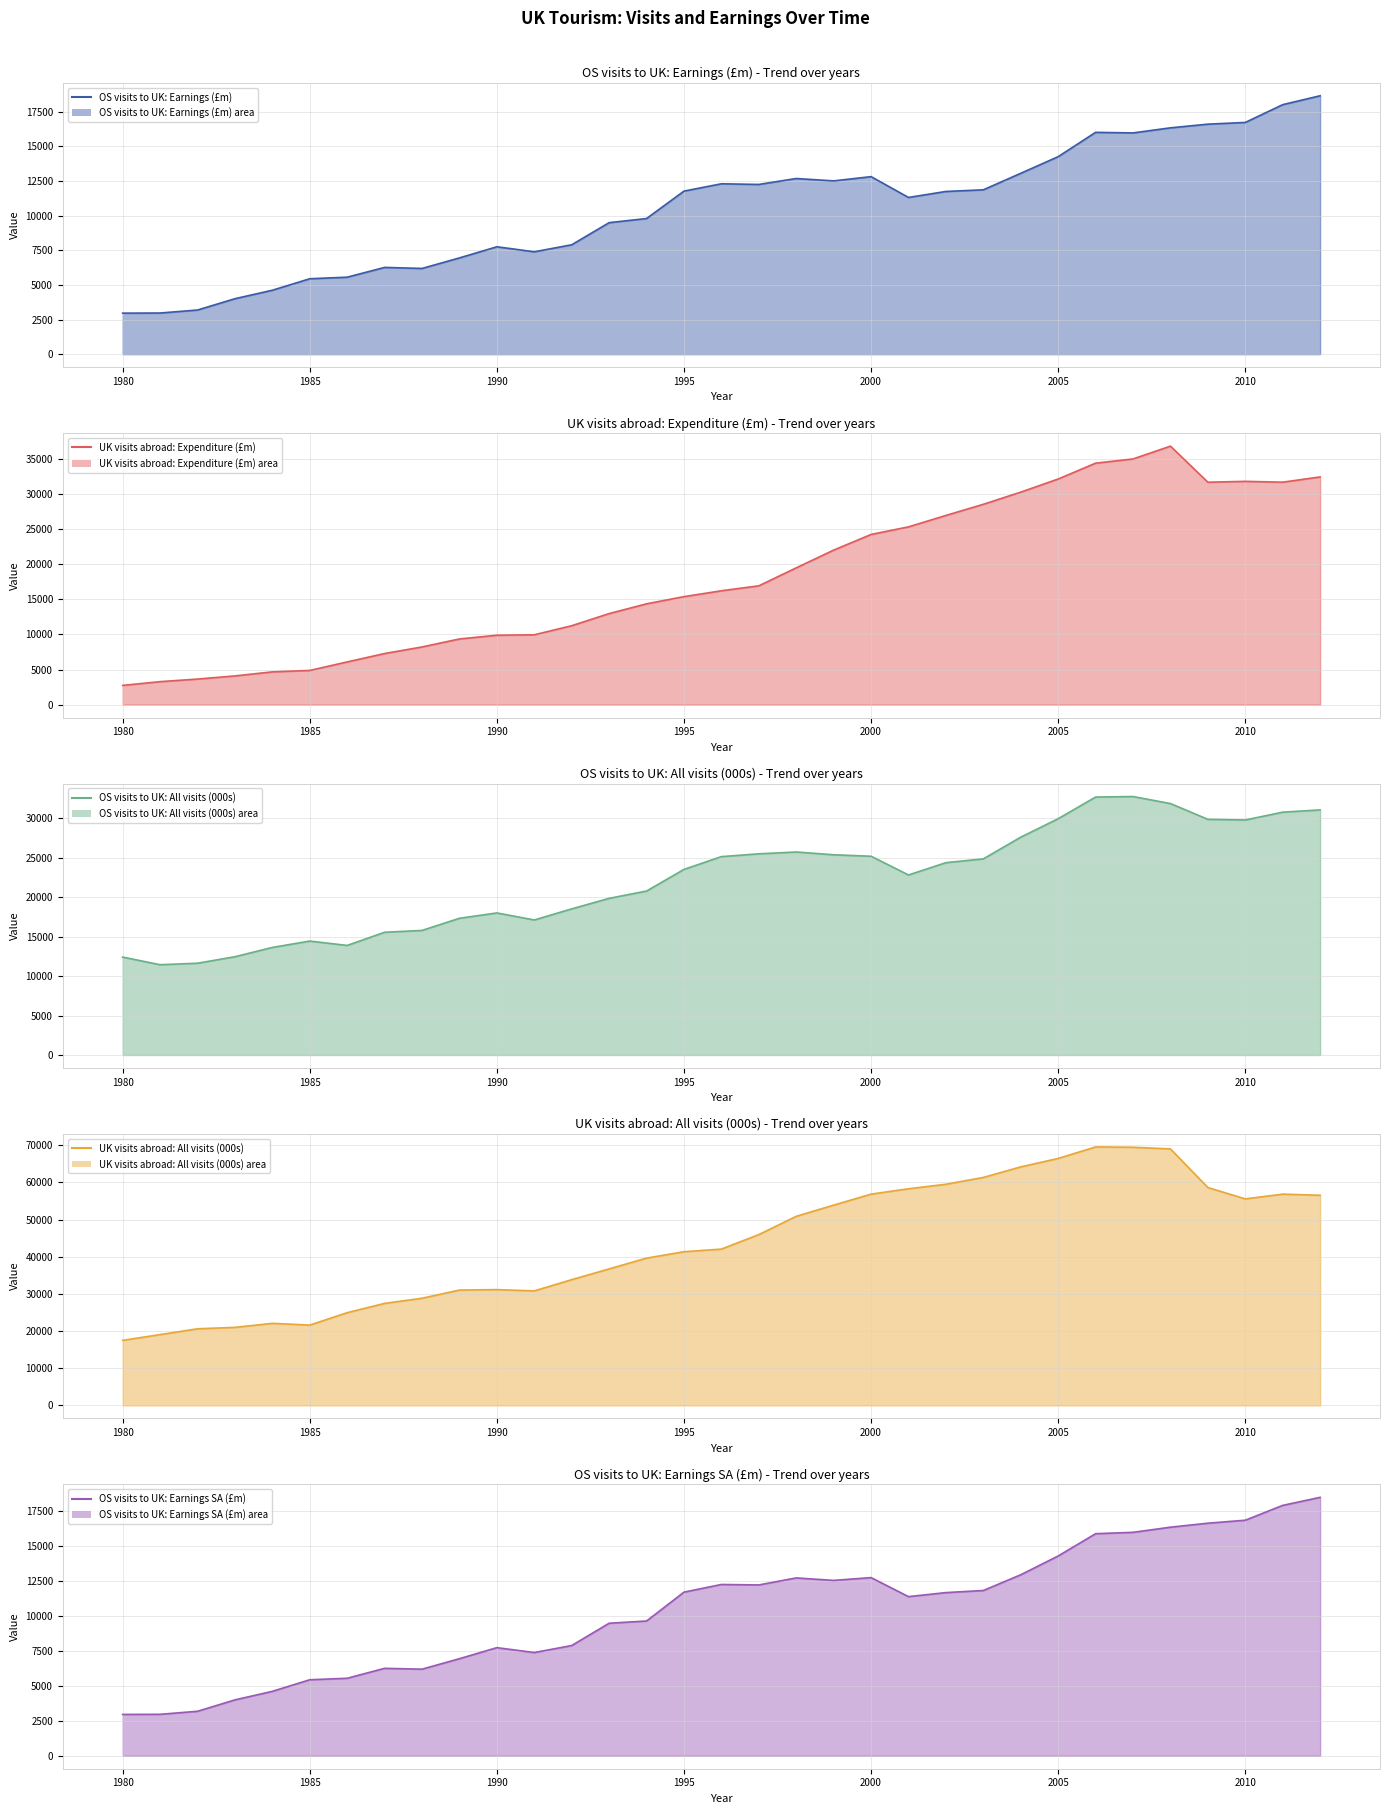

True or false: OS visits to UK: Earnings (£m) (line) and UK visits abroad: Expenditure (£m) (line) intersect in this chart.

True